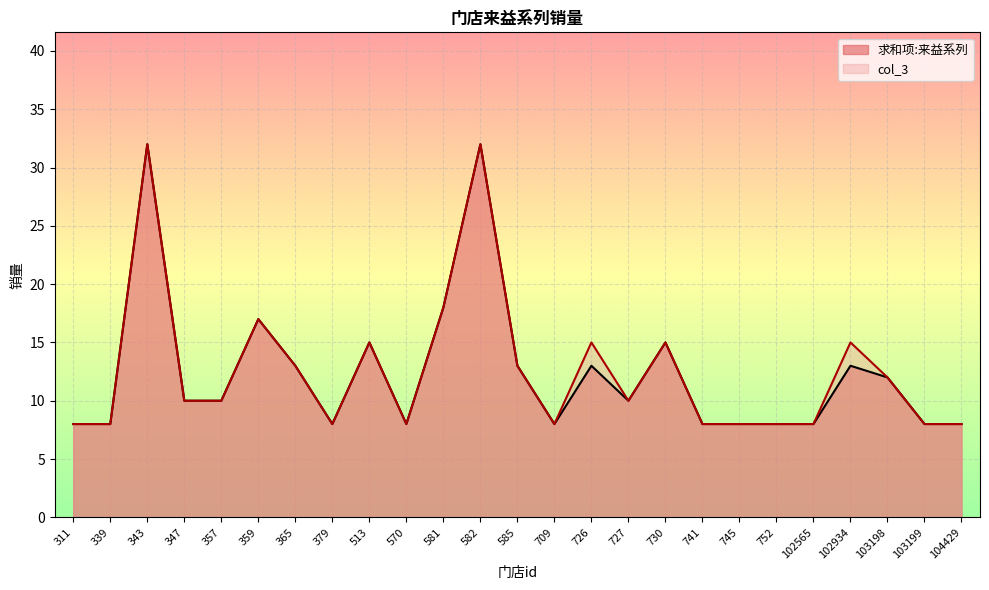

What is the difference between the col_3 values at 709 and 359?

9